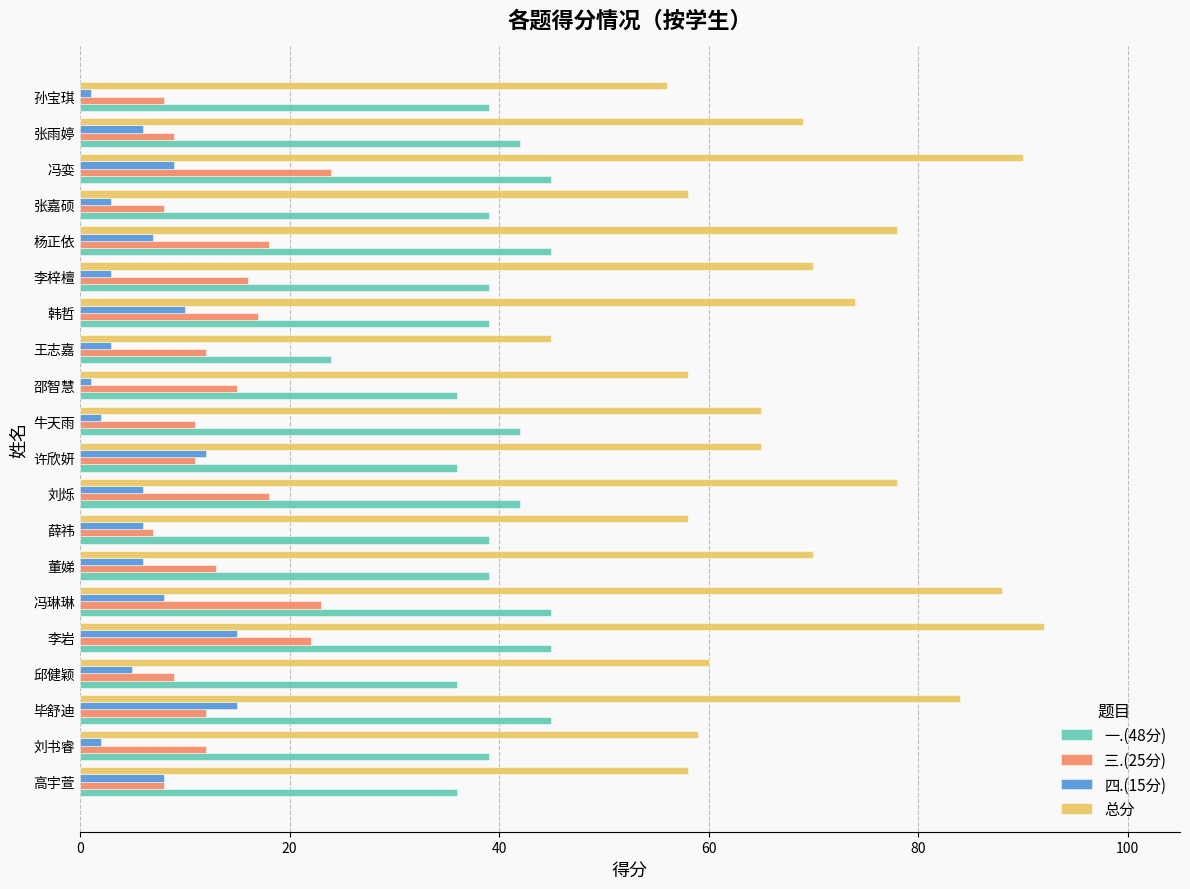

Is the value of 三.(25分) at 薛祎 greater than the value of 总分 at 邵智慧?

No